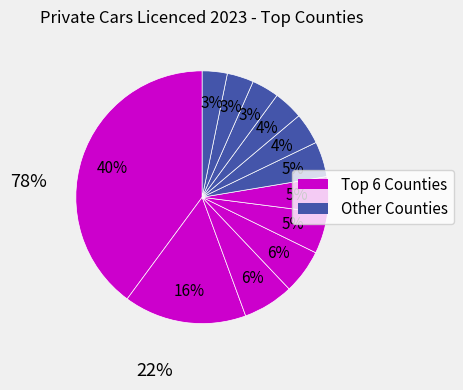

How many slices are in this pie chart?

12